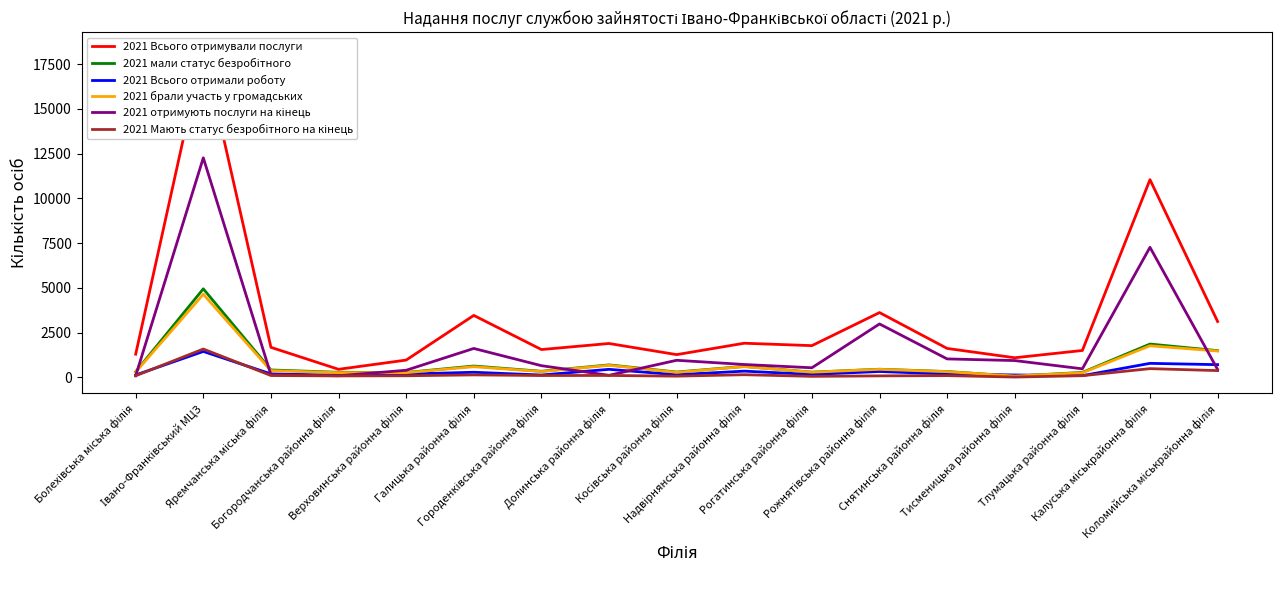

True or false: 2021 отримують послуги на кінець and 2021 Мають статус безробітного на кінець cross at least once.

False